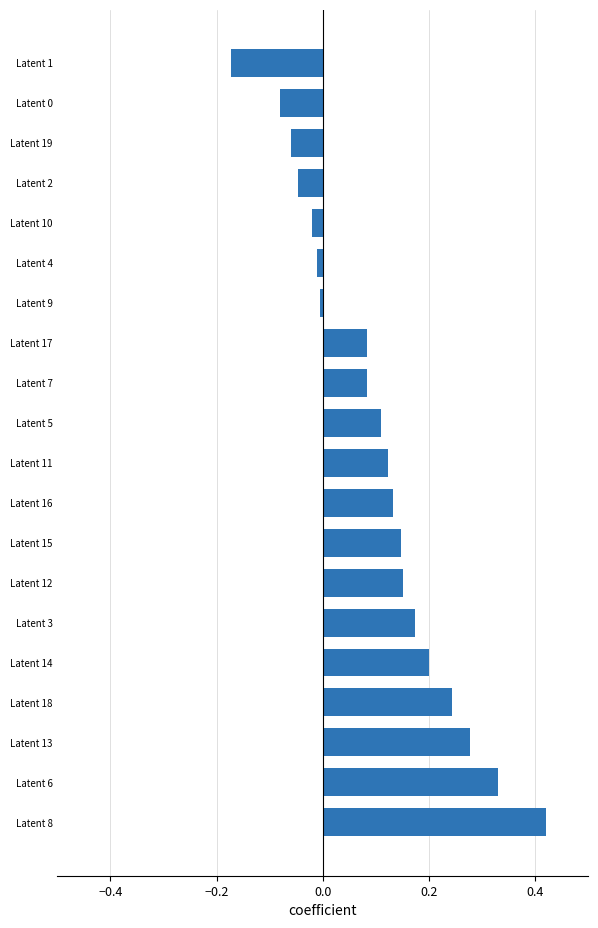

What is the sum of all values?

2.1